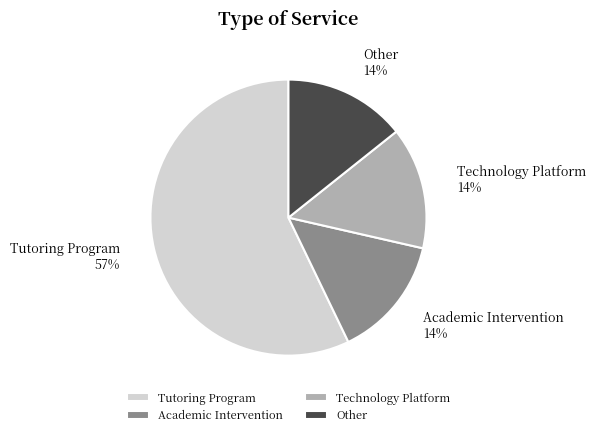

Combined, do Academic Intervention and Tutoring Program account for over 50%?

Yes